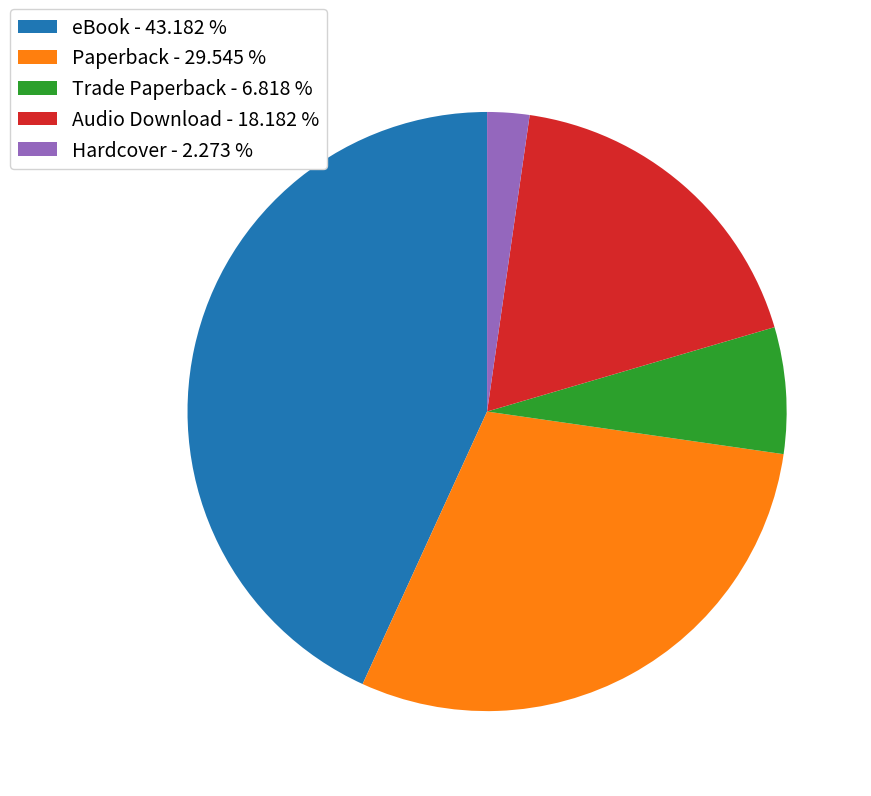

What is the ratio of the value at Audio Download - 18.182 % to the value at Trade Paperback - 6.818 %?

2.7